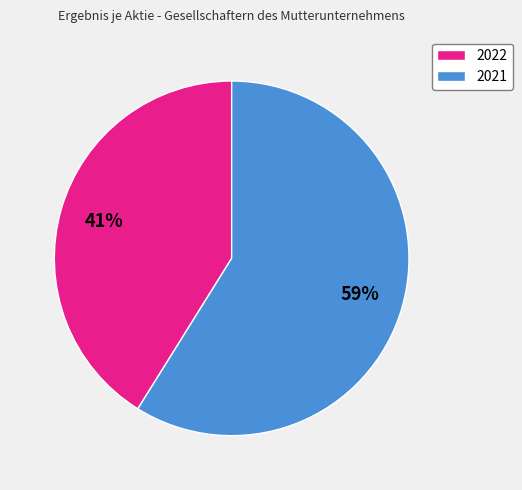

Which slice represents more than half of the pie?

2021